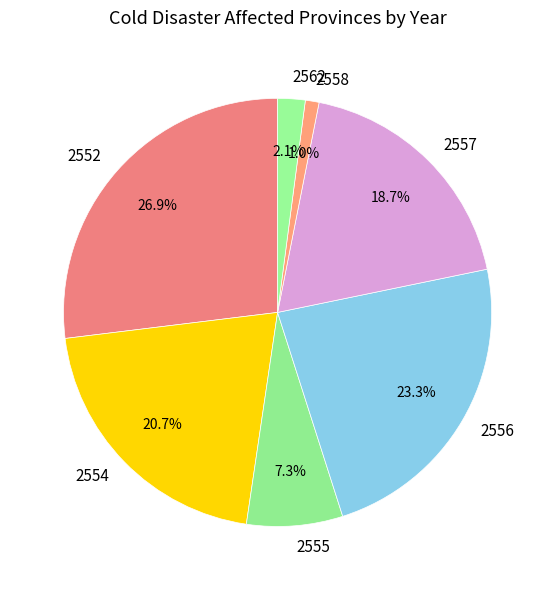

What percentage is NOT represented by 2556?

76.7%